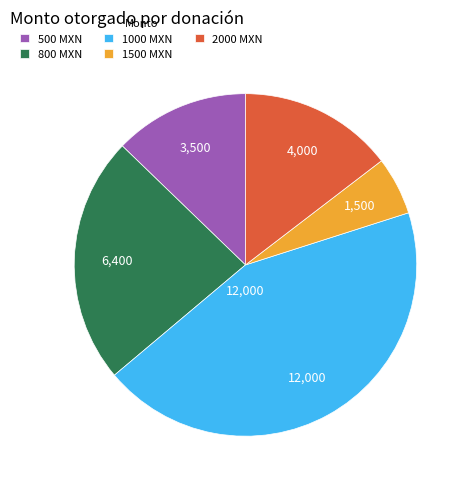

Does any single category account for the majority?

No